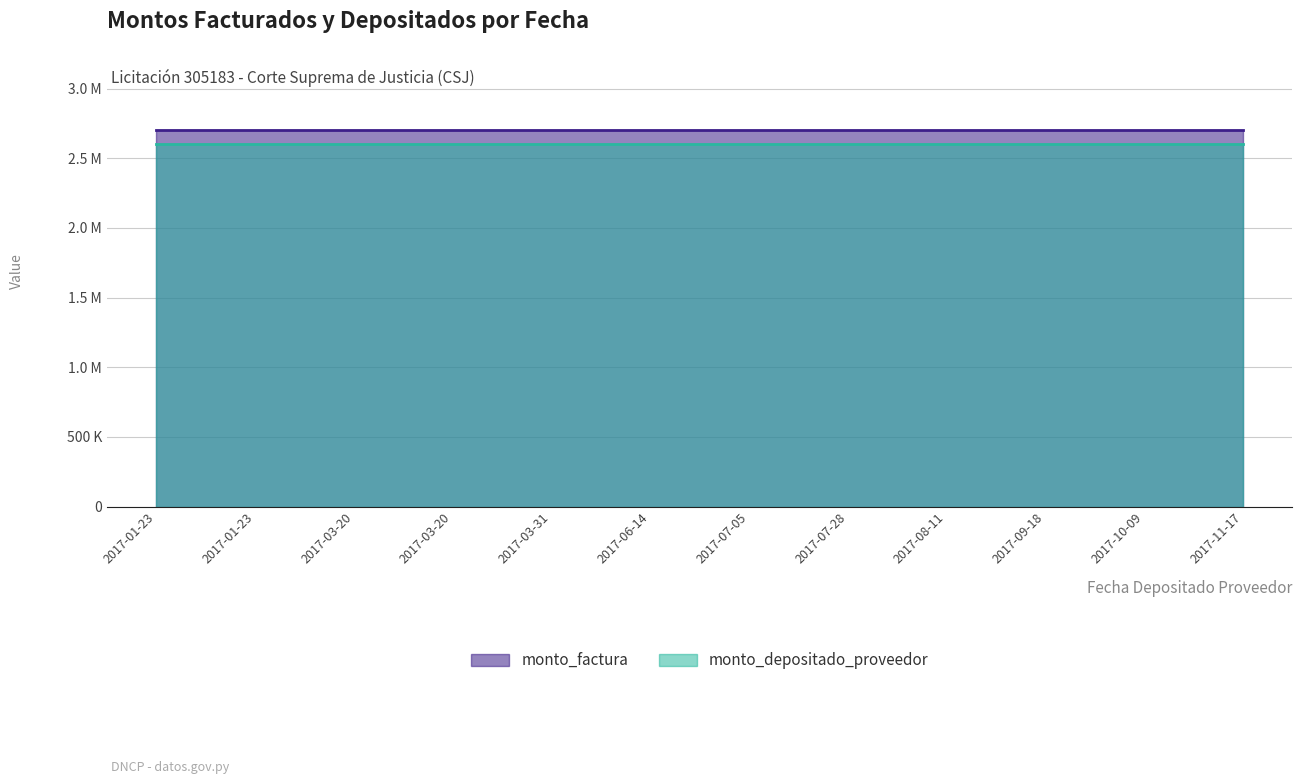

True or false: monto_depositado_proveedor has more than 2 interior local peaks.

False